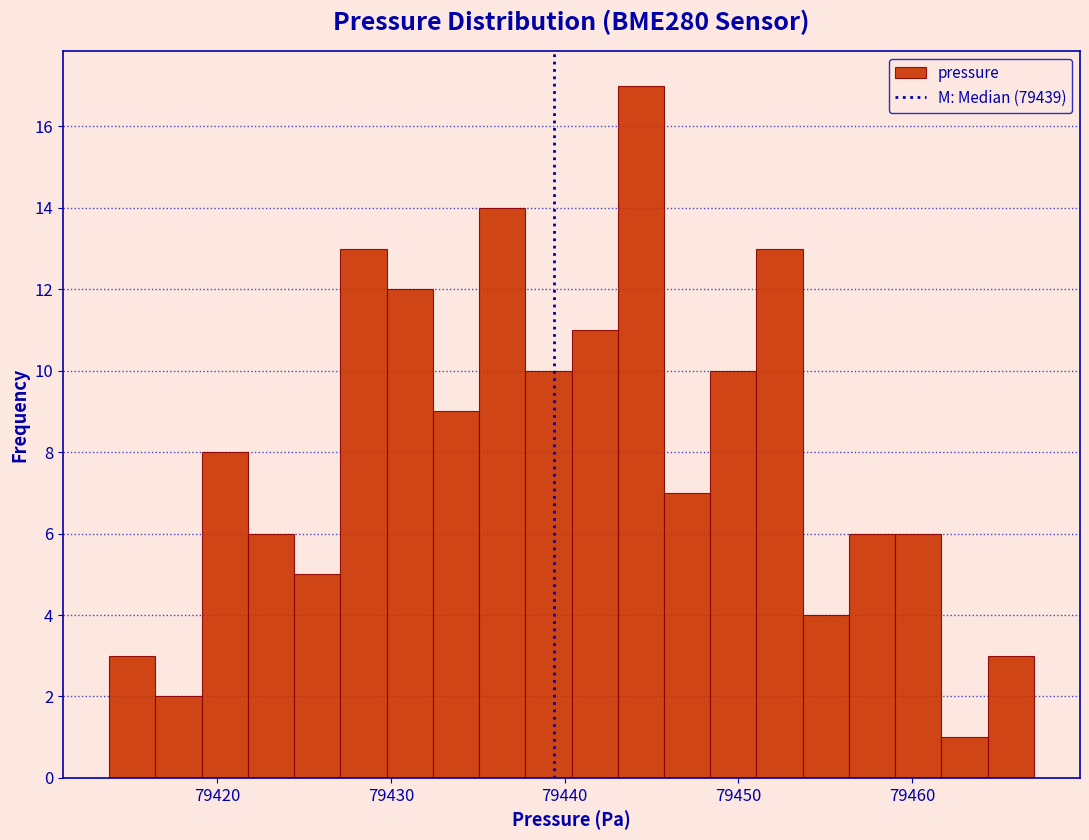

Read against the x-axis, roughly where is the centre of the tallest bar?

79444